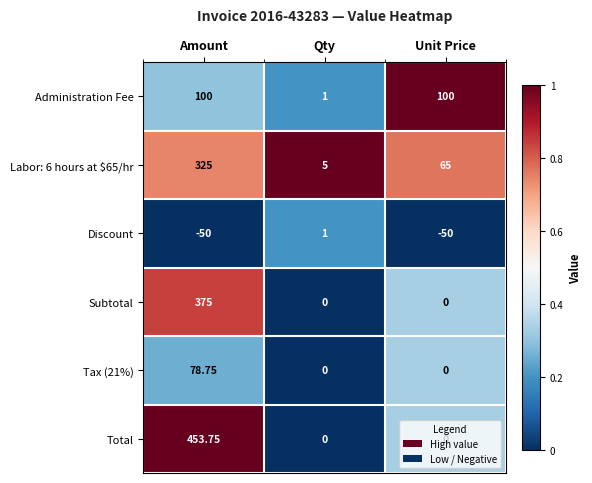

Which series has the largest range (max minus min)?

Total